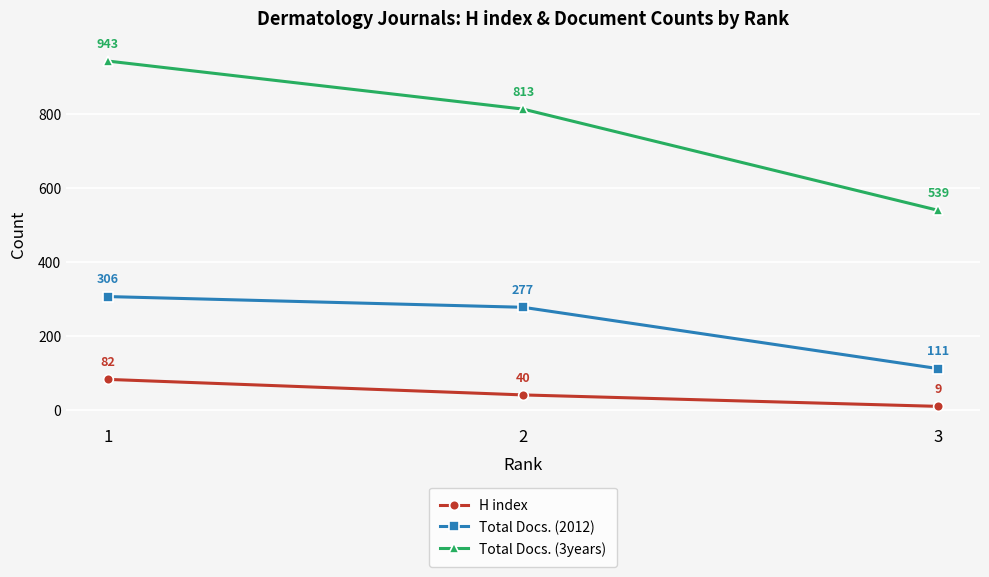

Read the Total Docs. (2012) value at 1.

306